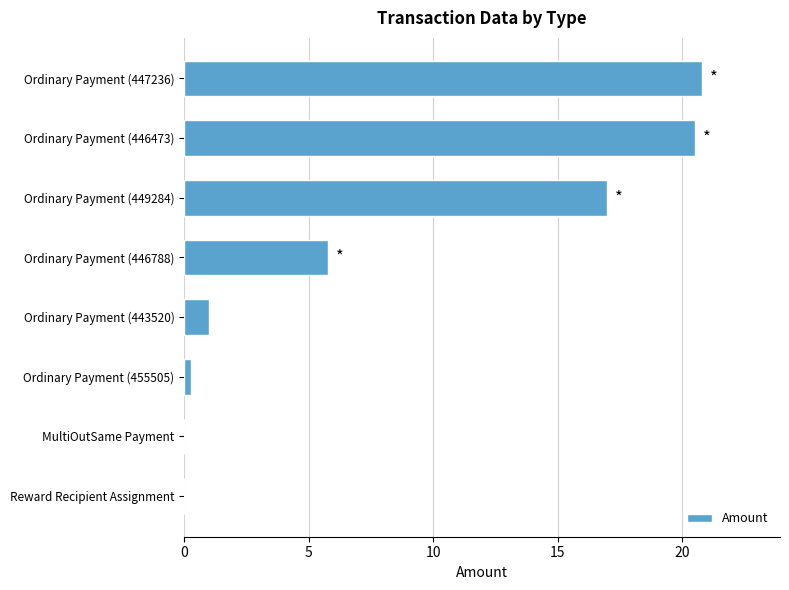

Are the bars grouped side by side (vs. stacked)?

No